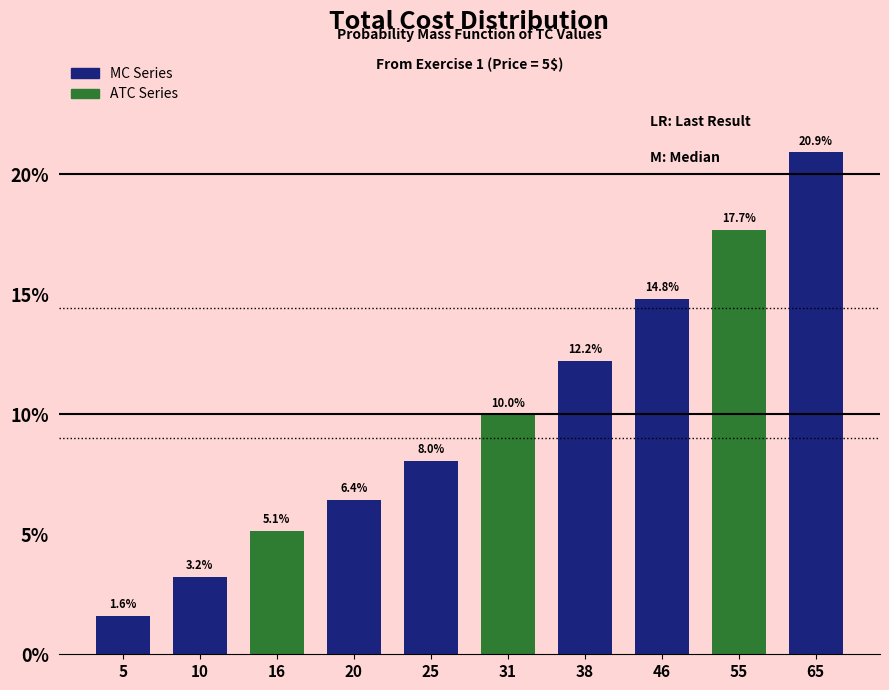

Reading left to right, extract all data points from this chart.

1.6	3.2	5.1	6.4	8.0	10.0	12.2	14.8	17.7	20.9